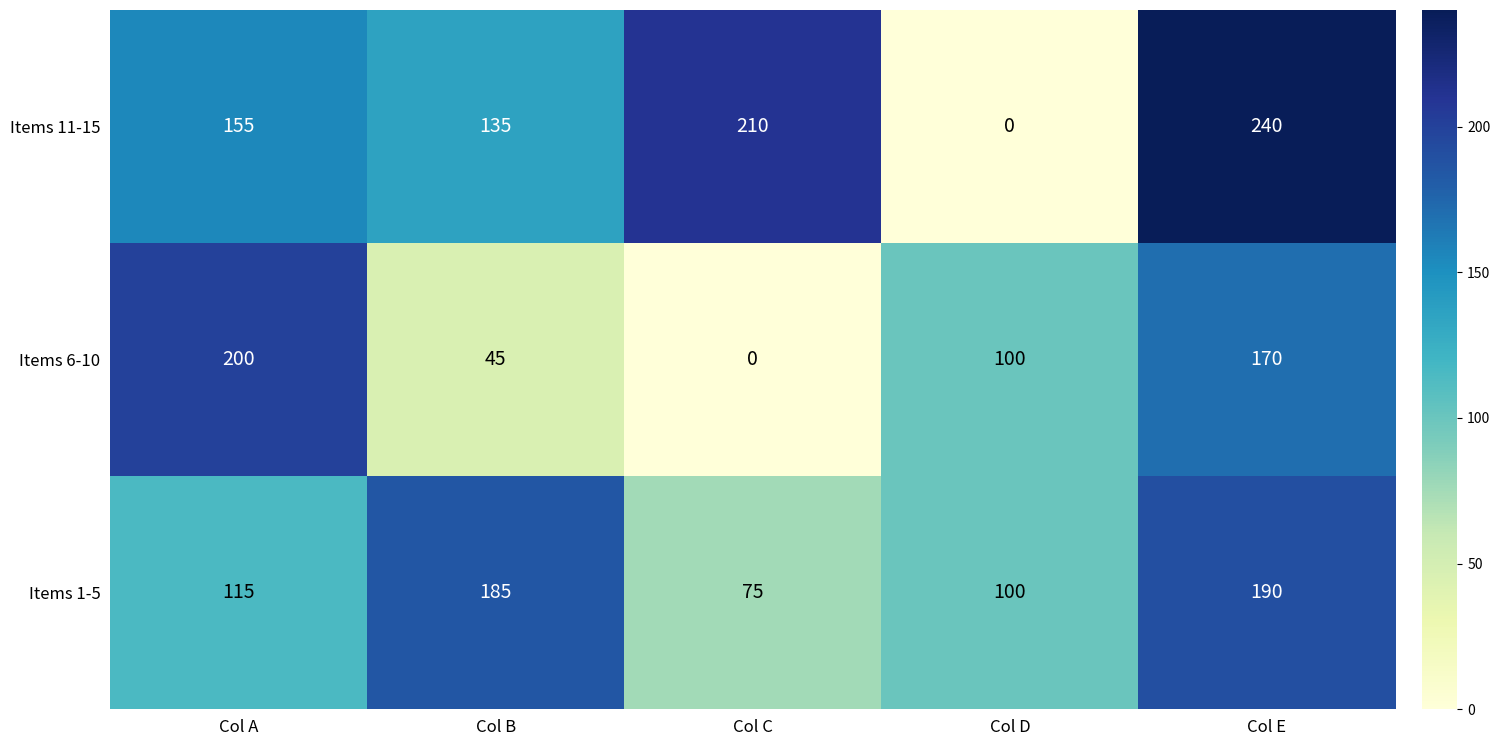

Where is Items 6-10 nearest to the value 100?

Col D